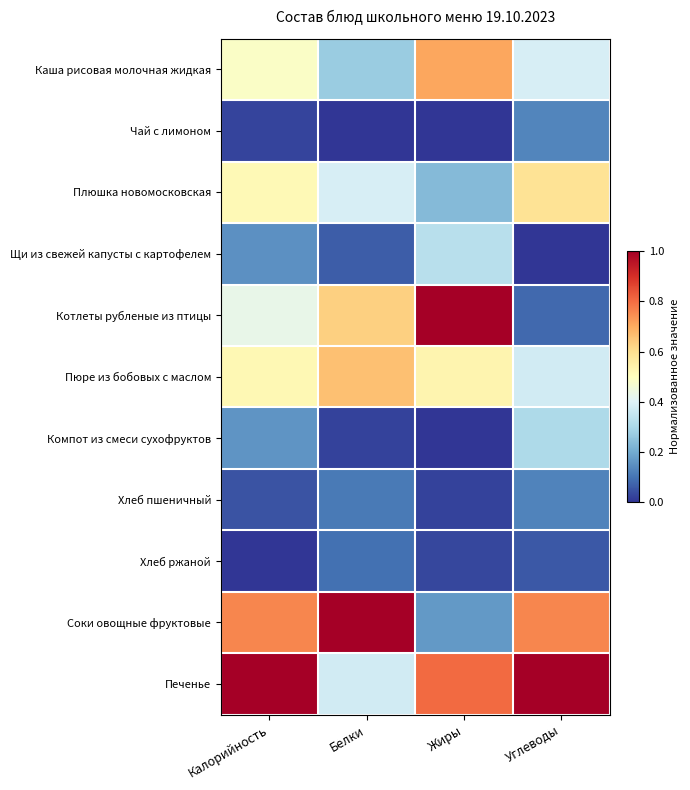

Reading left to right, list all the values displayed in this chart.

Каша рисовая молочная жидкая: Калорийность=0.5	Белки=0.3	Жиры=0.7	Углеводы=0.4
Чай с лимоном: Калорийность=0.0	Белки=0.0	Жиры=0.0	Углеводы=0.1
Плюшка новомосковская: Калорийность=0.5	Белки=0.4	Жиры=0.2	Углеводы=0.6
Щи из свежей капусты с картофелем: Калорийность=0.2	Белки=0.1	Жиры=0.3	Углеводы=0.0
Котлеты рубленые из птицы: Калорийность=0.4	Белки=0.6	Жиры=1.0	Углеводы=0.1
Пюре из бобовых с маслом: Калорийность=0.5	Белки=0.7	Жиры=0.5	Углеводы=0.4
Компот из смеси сухофруктов: Калорийность=0.2	Белки=0.0	Жиры=0.0	Углеводы=0.3
Хлеб пшеничный: Калорийность=0.1	Белки=0.1	Жиры=0.0	Углеводы=0.1
Хлеб ржаной: Калорийность=0.0	Белки=0.1	Жиры=0.0	Углеводы=0.1
Соки овощные фруктовые: Калорийность=0.8	Белки=1.0	Жиры=0.2	Углеводы=0.8
Печенье: Калорийность=1.0	Белки=0.4	Жиры=0.8	Углеводы=1.0